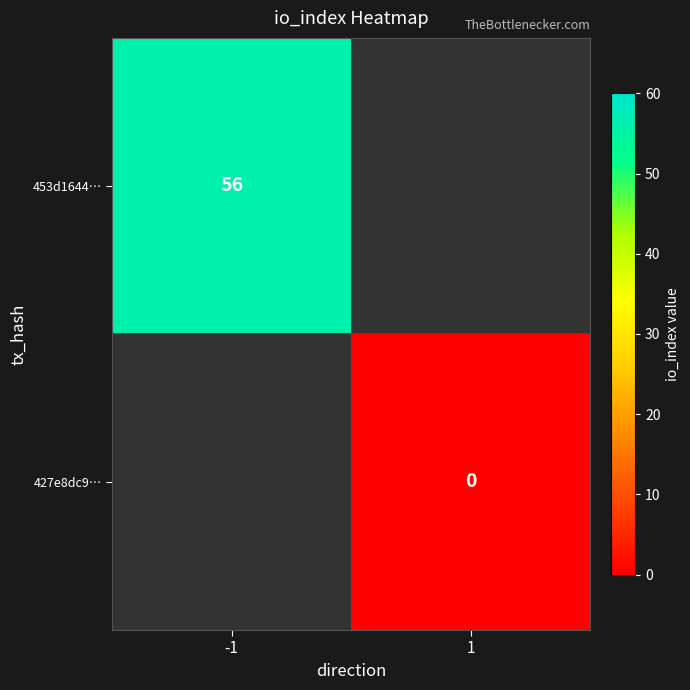

The 453d1644… series shows 56 at -1. True or false?

True